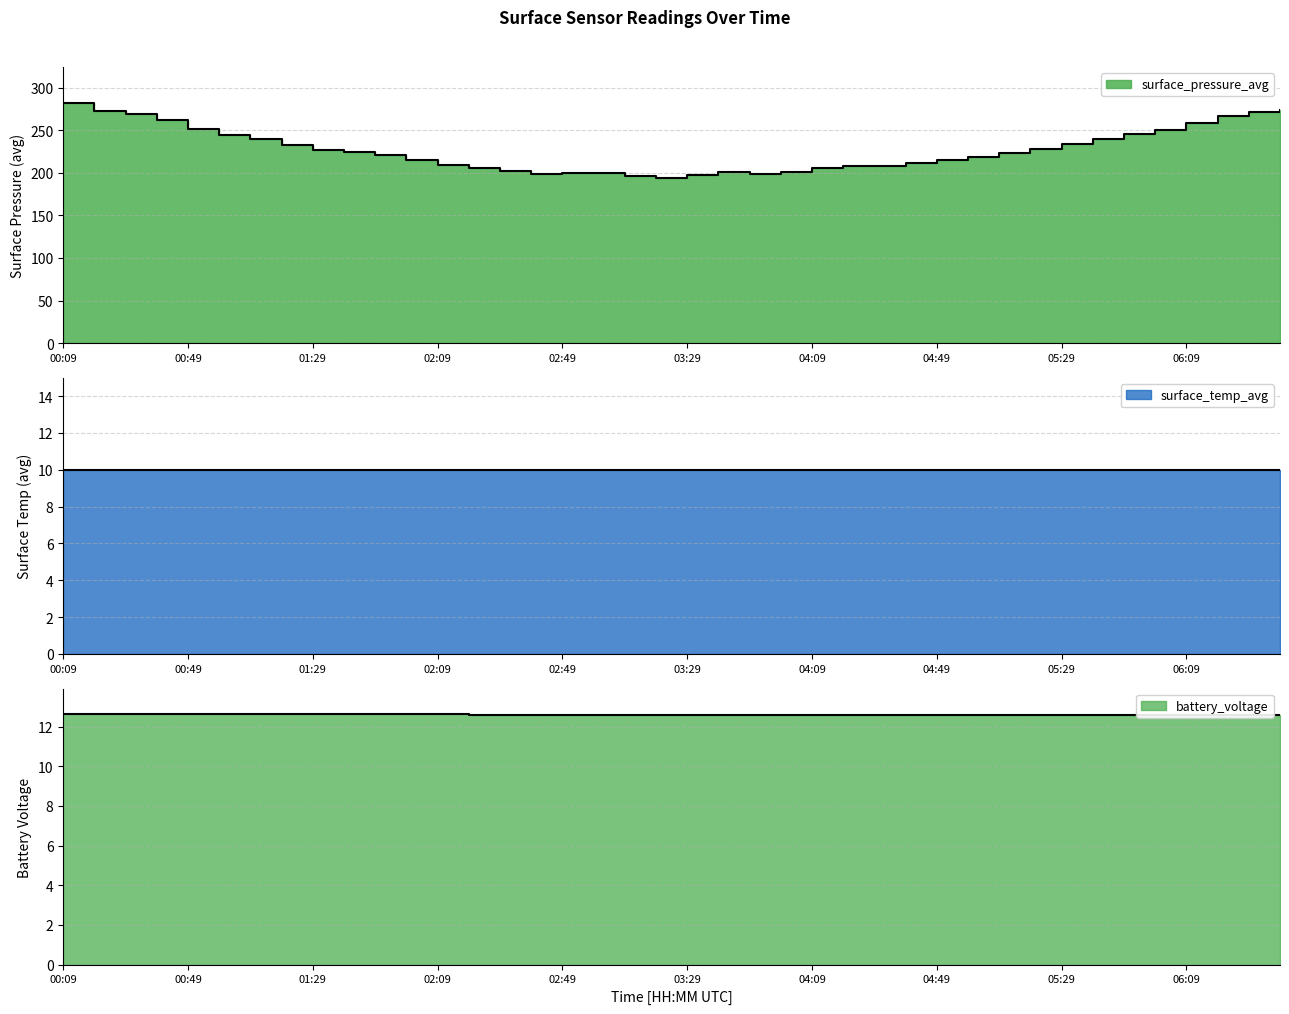

What is the label of the 39th point from the right?

00:19